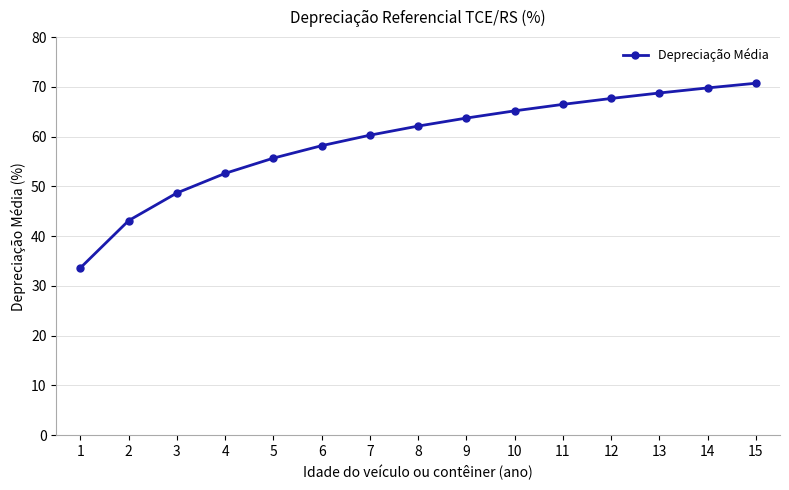

List the labels in order of value, largest first.

15, 14, 13, 12, 11, 10, 9, 8, 7, 6, 5, 4, 3, 2, 1